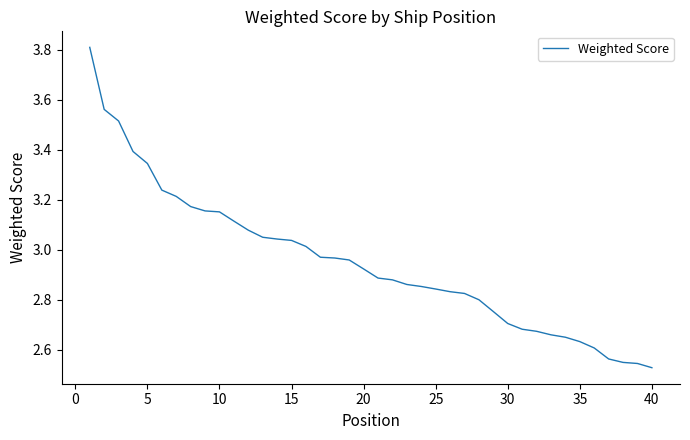

What is the maximum value shown in the chart?

3.8